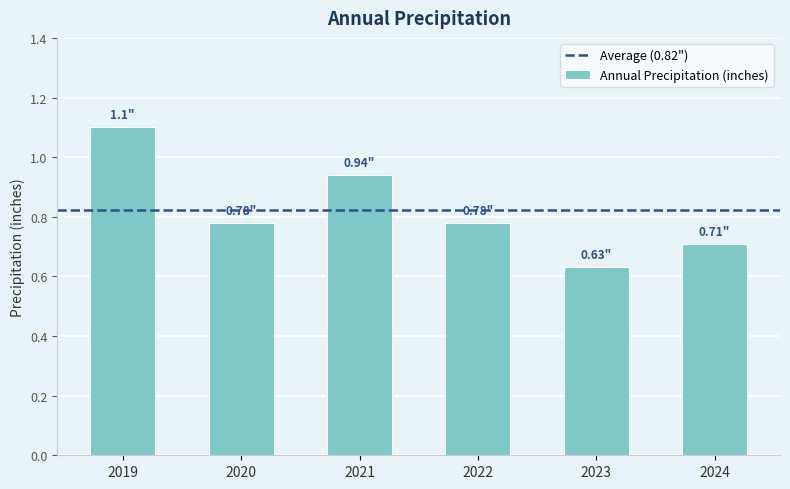

What is the maximum value shown in the chart?

1.1